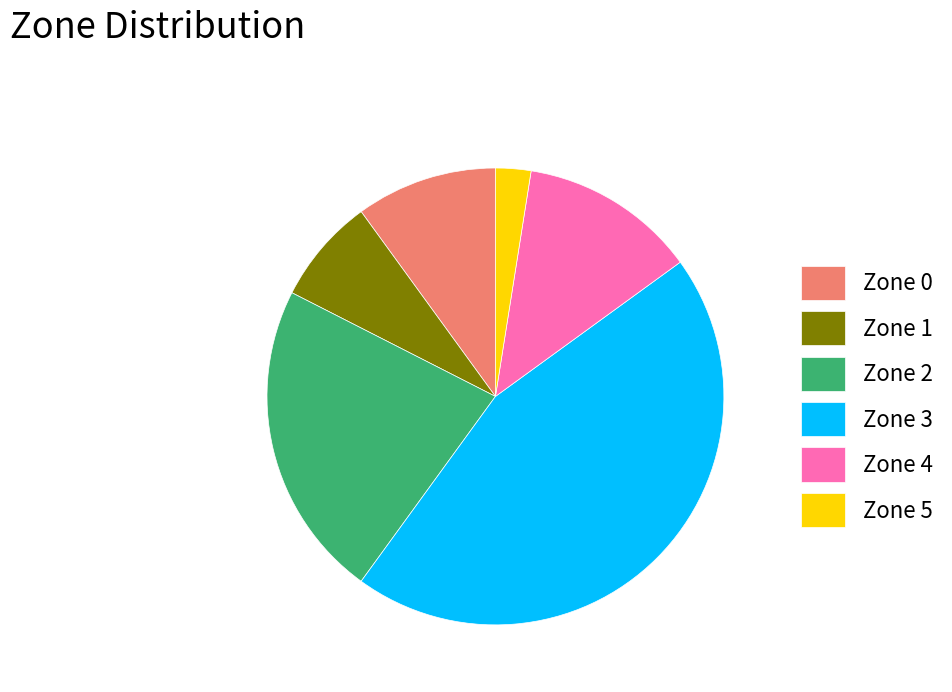

Is there any slice that represents more than half of the pie?

No